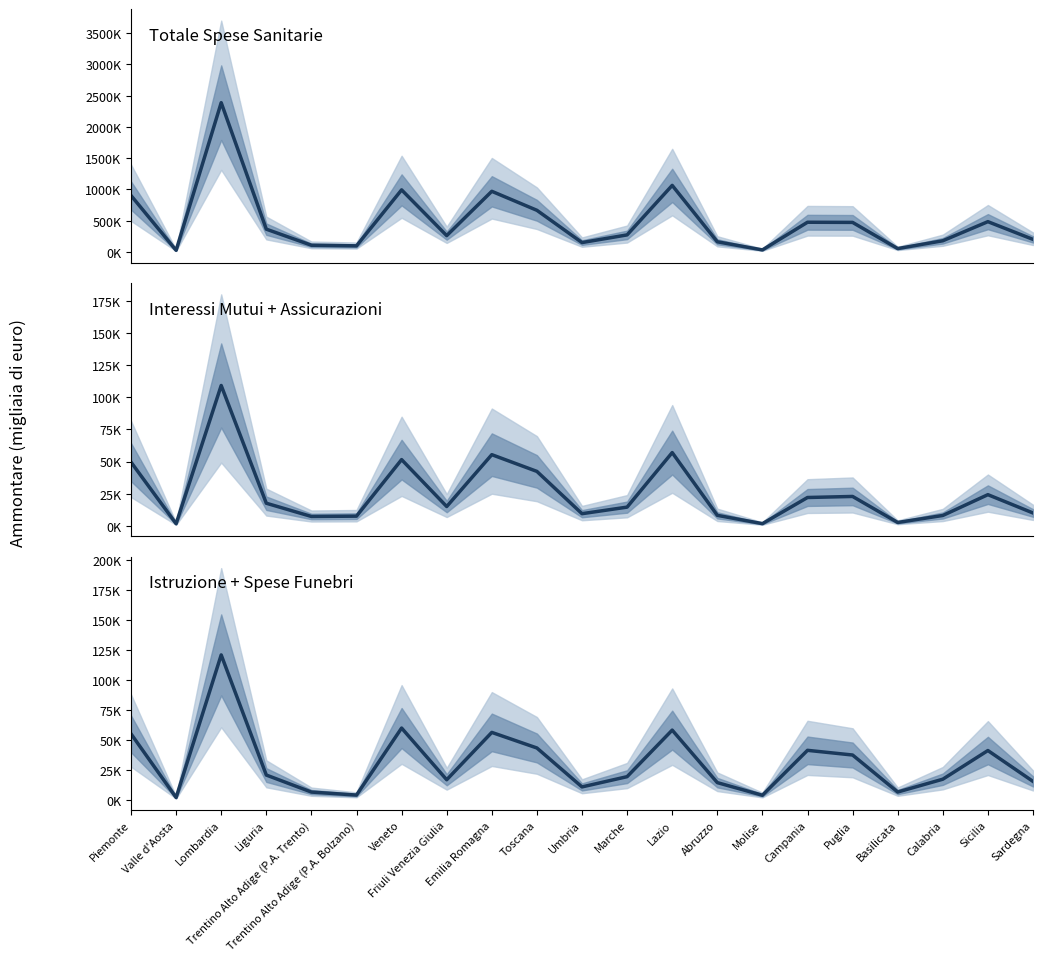

What is the sum of all Interessi mutui ipotecari abit. (Ammontare) values?

536040